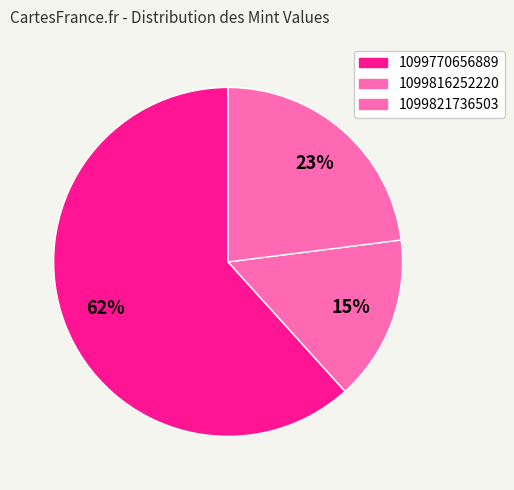

Count the number of slices in the pie.

3